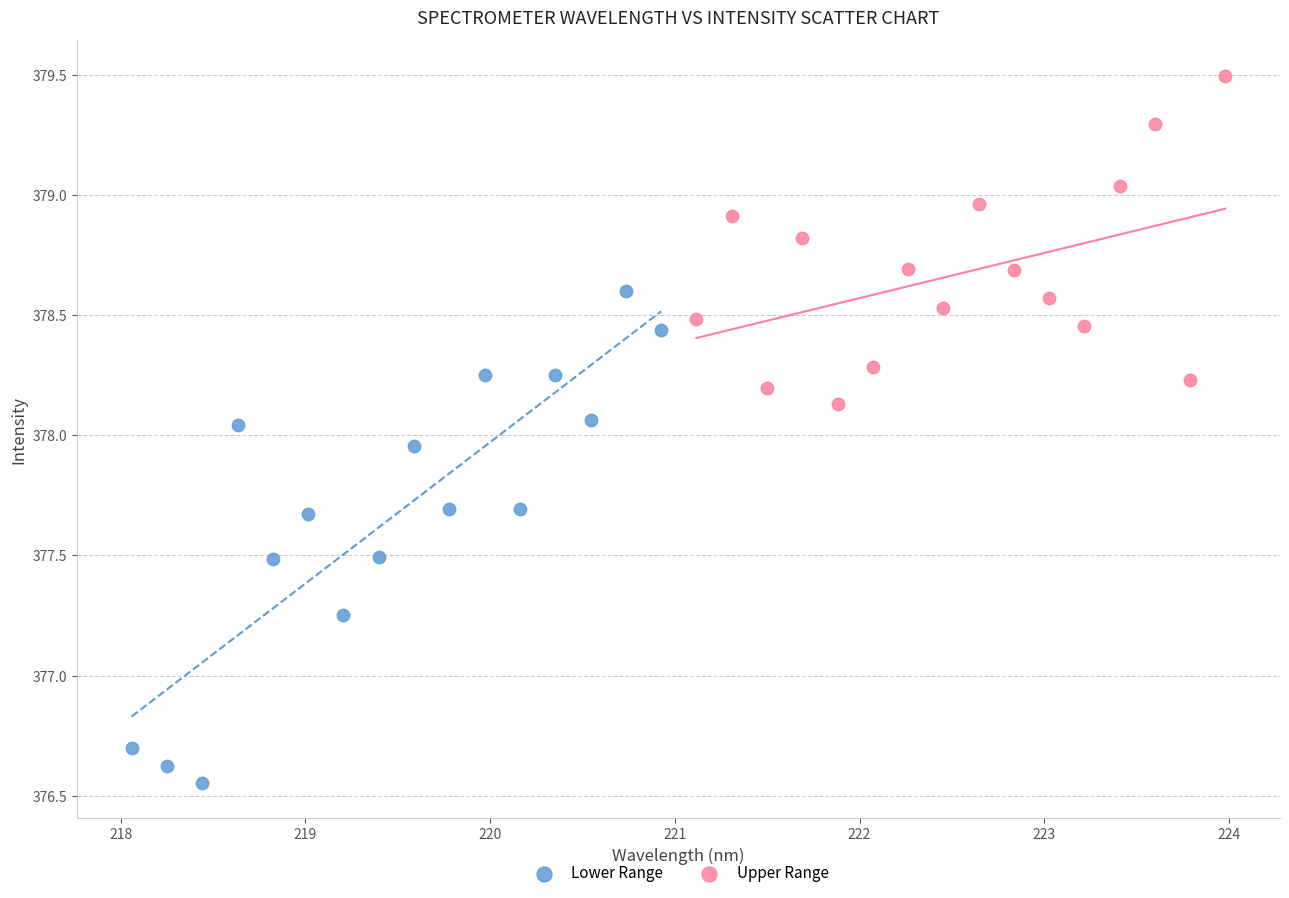

Which series contains the lowest Y value?

Lower Range